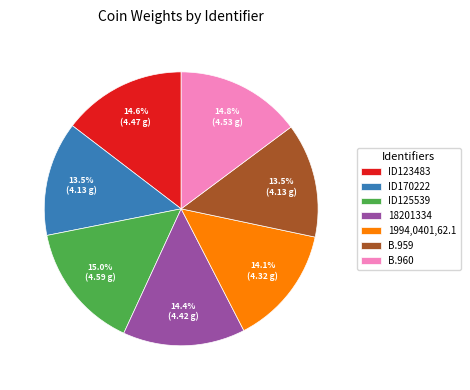

Do 18201334 and B.960 together represent more than half of the pie?

No